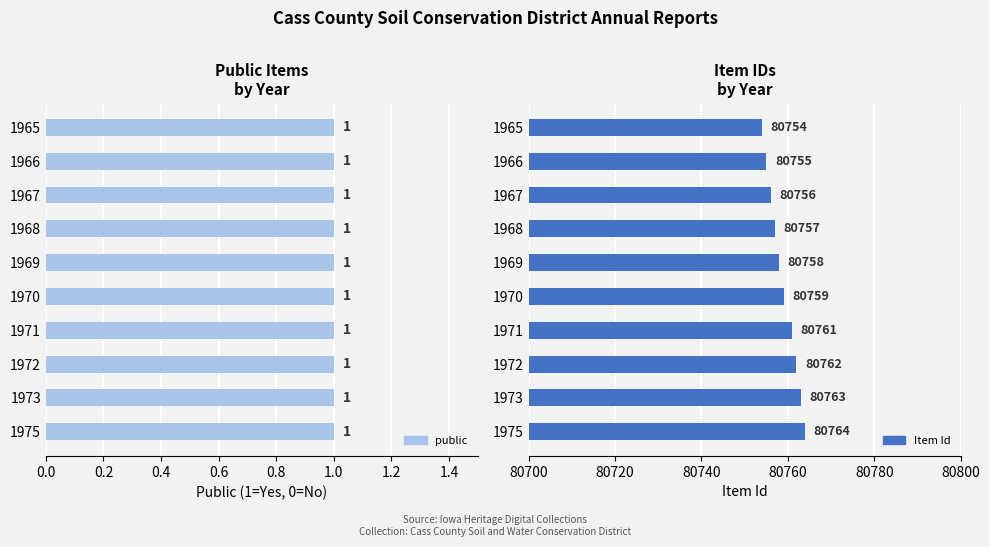

Is it true that Item Id equals 121780.2 at 0.6?

False